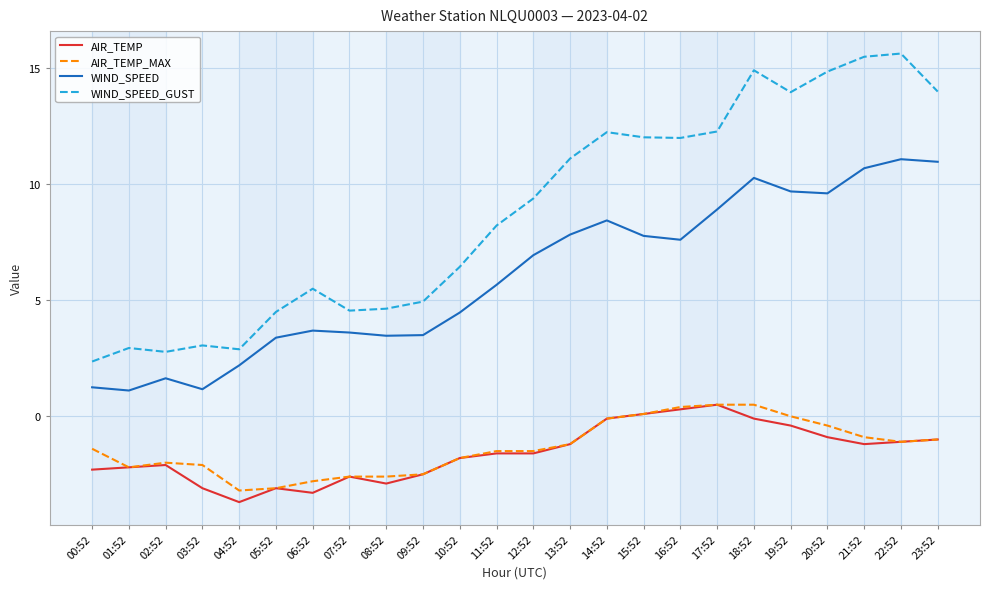

True or false: AIR_TEMP_MAX has a value of -3.2 at 10:52.

False